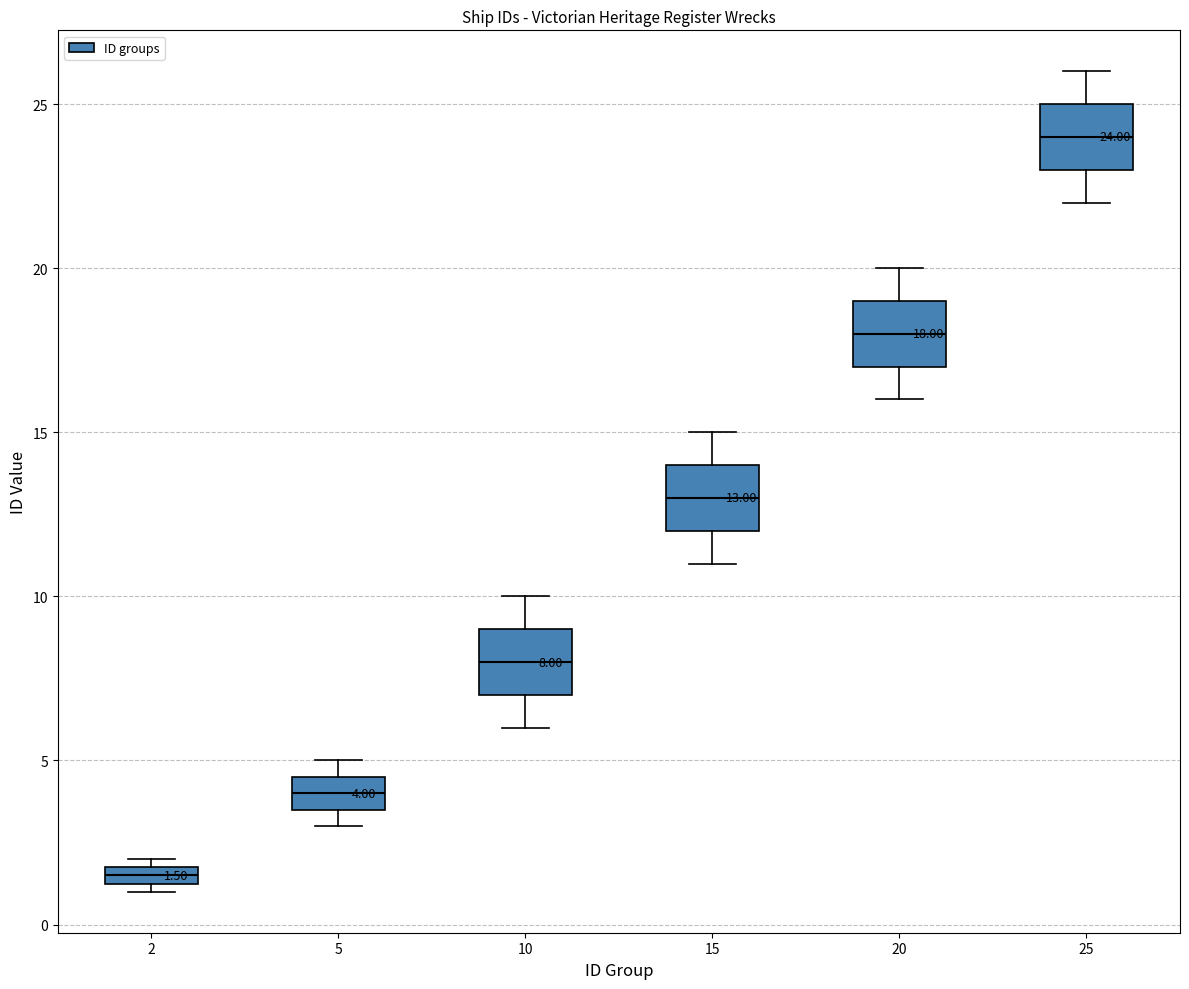

Which box's median line is the highest?

25